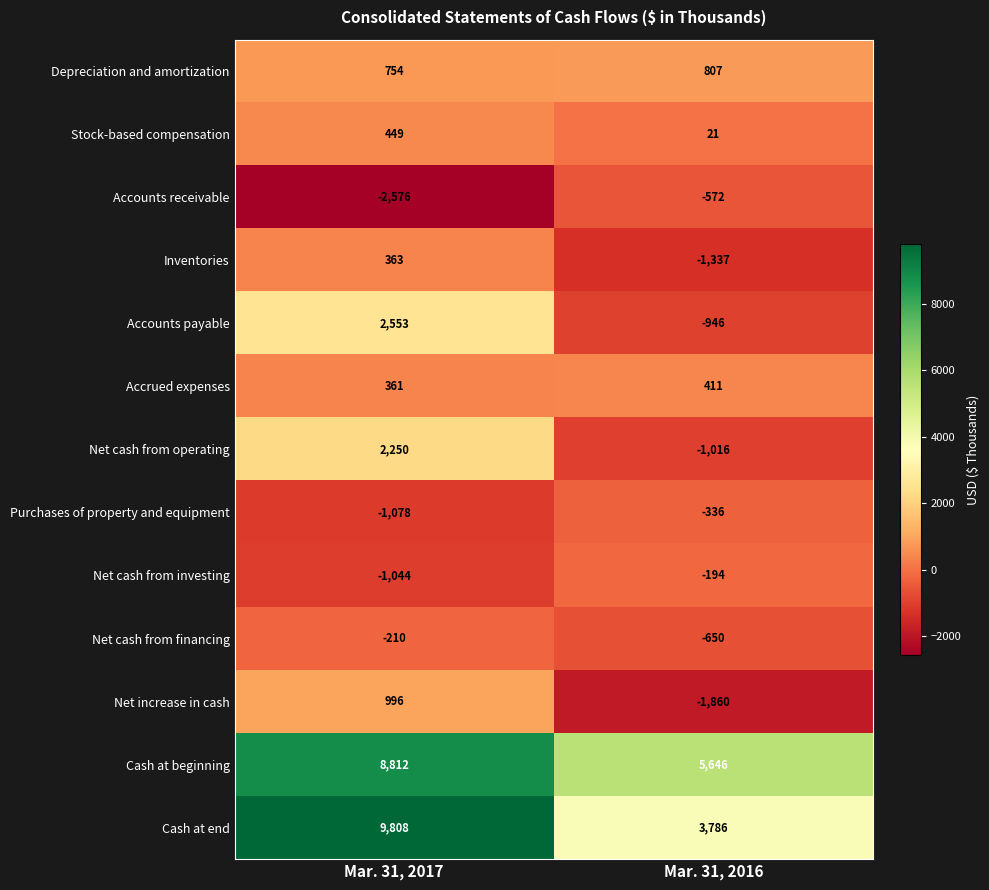

At which category does the chart reach its peak across all series?

Mar. 31, 2017